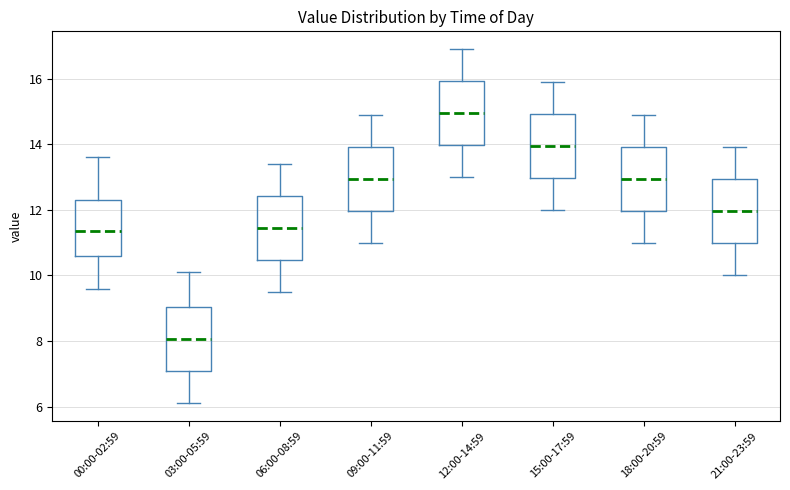

Where is the upper edge of the box for 03:00-05:59 on the y-axis? The values are not printed on the chart, so give them approximately, as read against the axis.

9.0